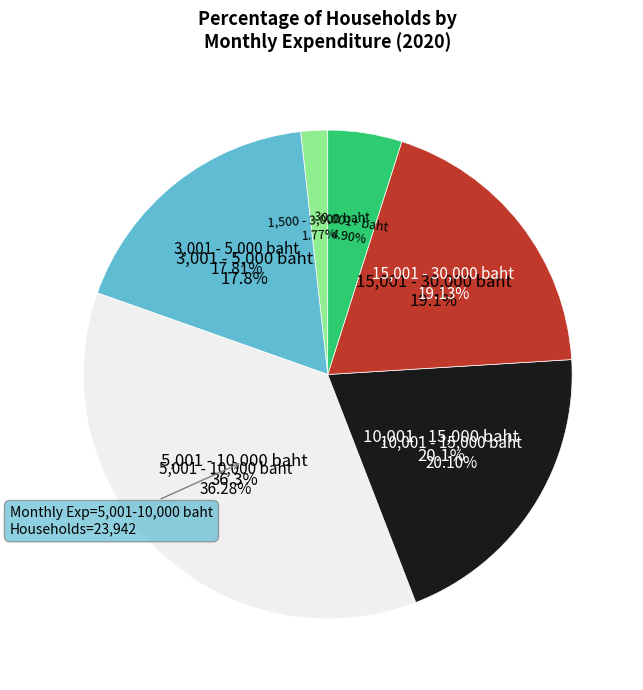

To the nearest percent, what is the combined percentage of 30,001+ baht and 3,001 - 5,000 baht?

23%